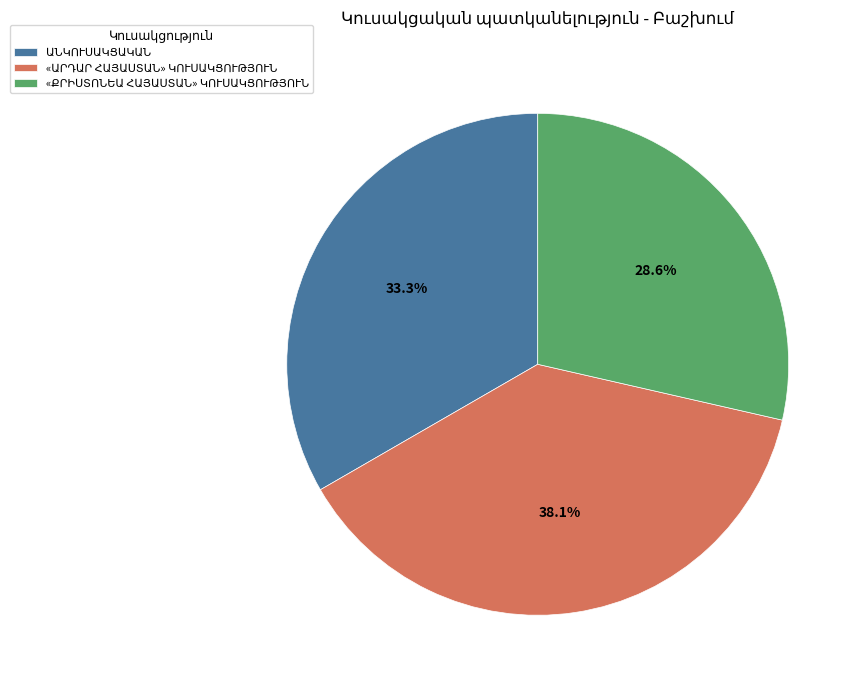

Count the number of slices in the pie.

3